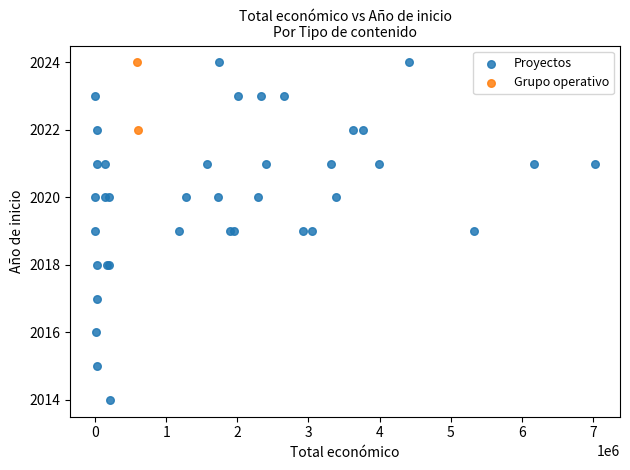

What are all the series names shown in the legend?

Proyectos, Grupo operativo